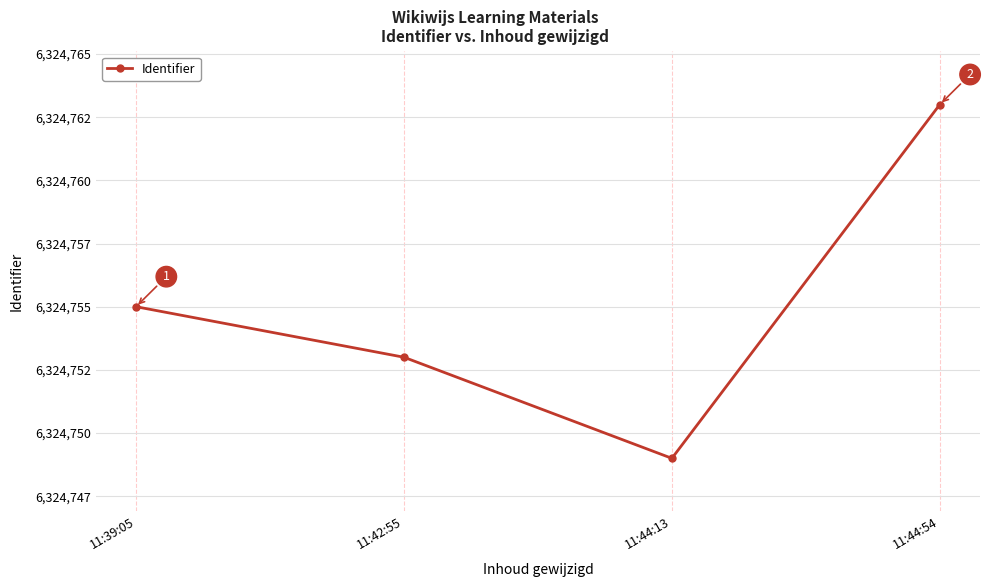

What is the label of the 1st point from the right?

11:44:54